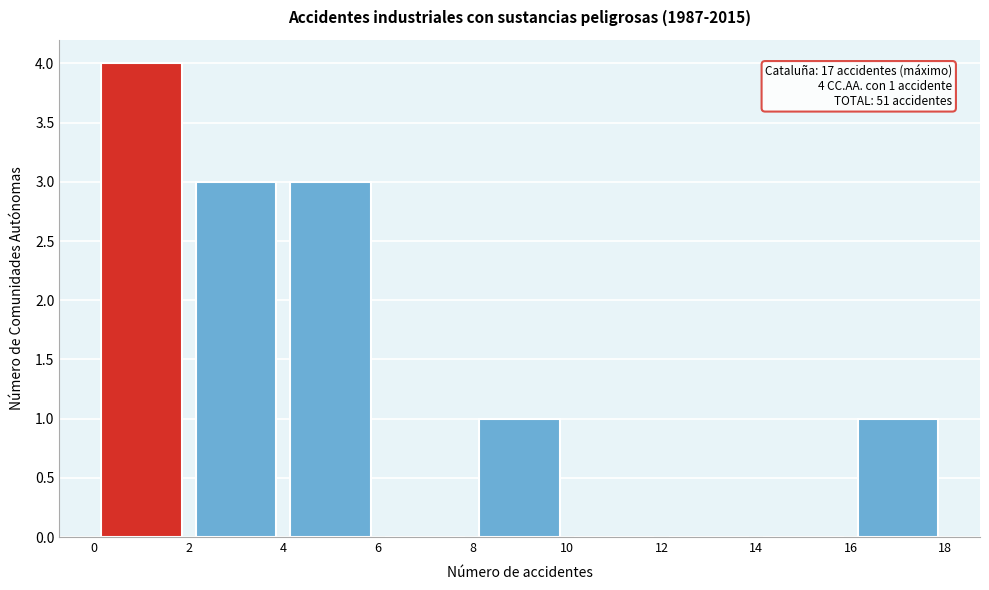

Over which range of the x-axis is the bar tallest?

0 to 2